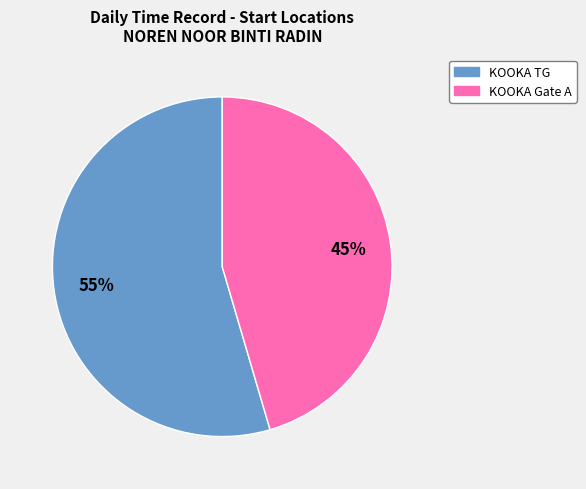

Is there a majority slice in this chart?

Yes